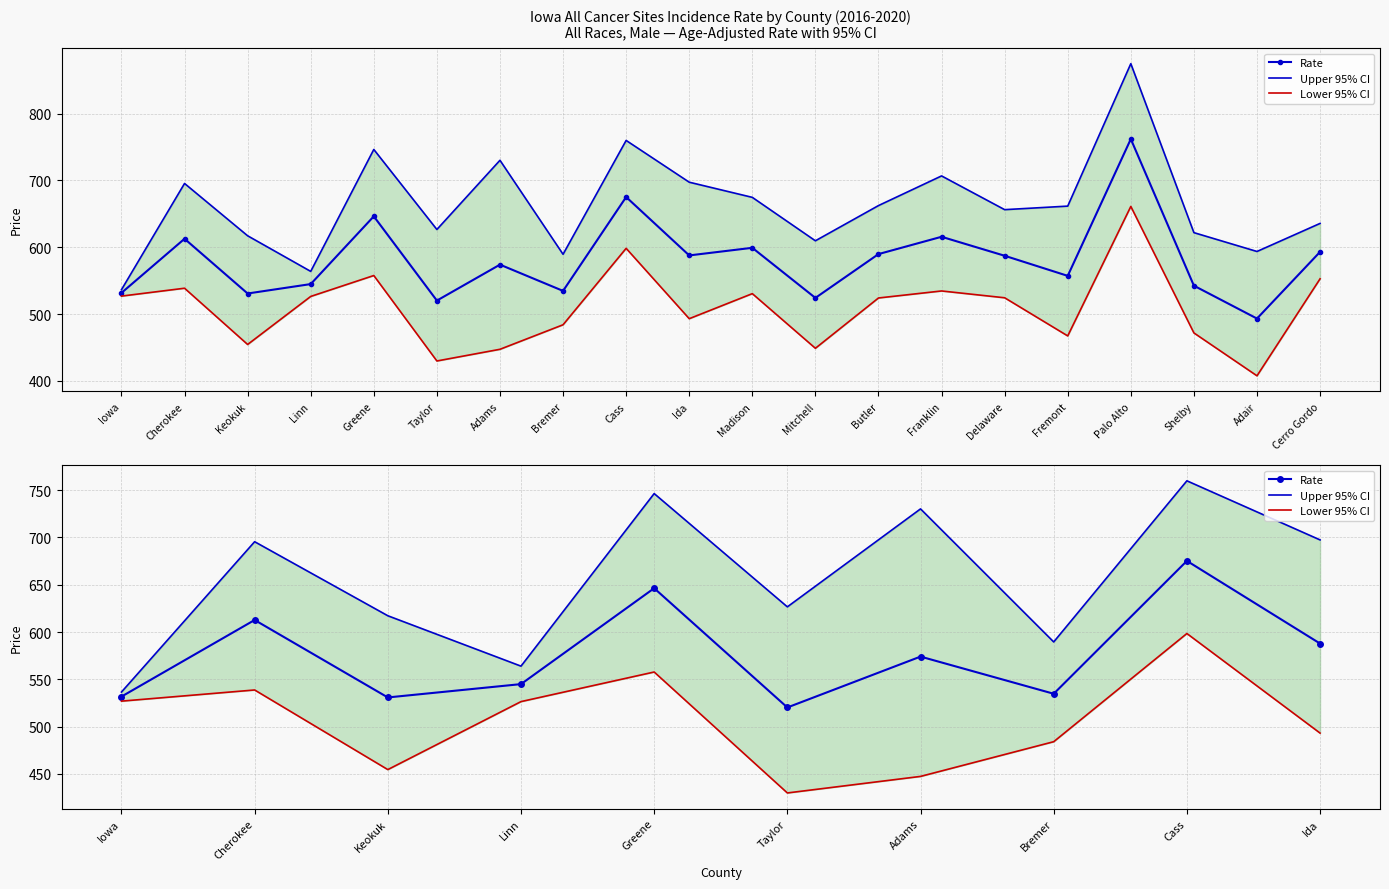

At which label does Upper 95% CI reach its peak?

Cass